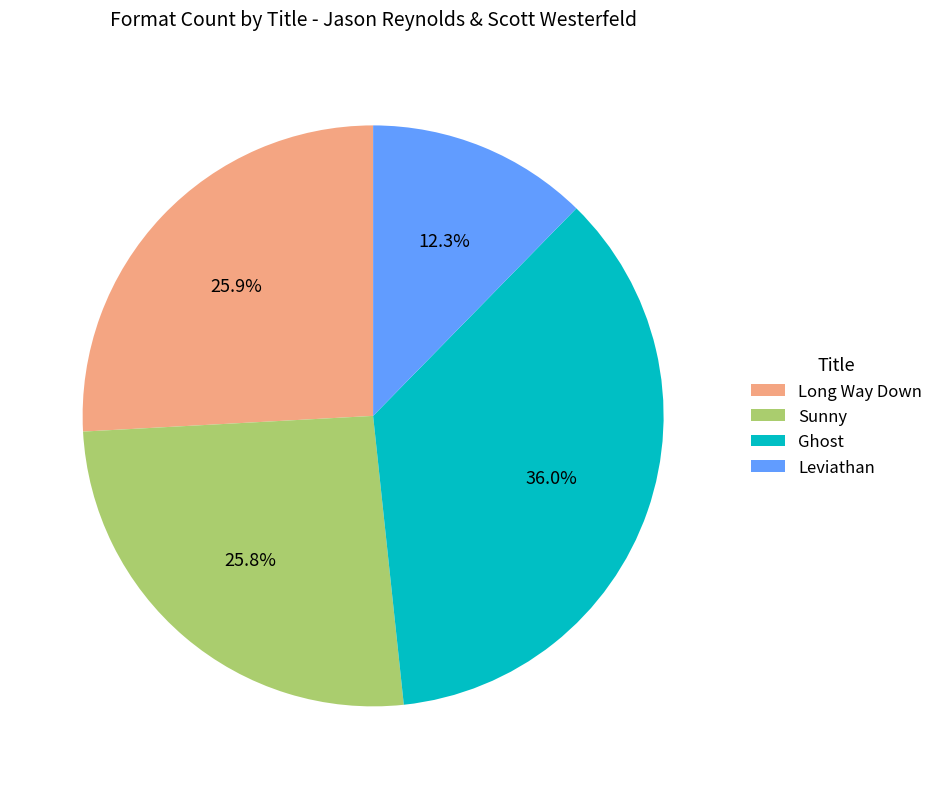

Which has a higher value, Ghost or Long Way Down?

Ghost